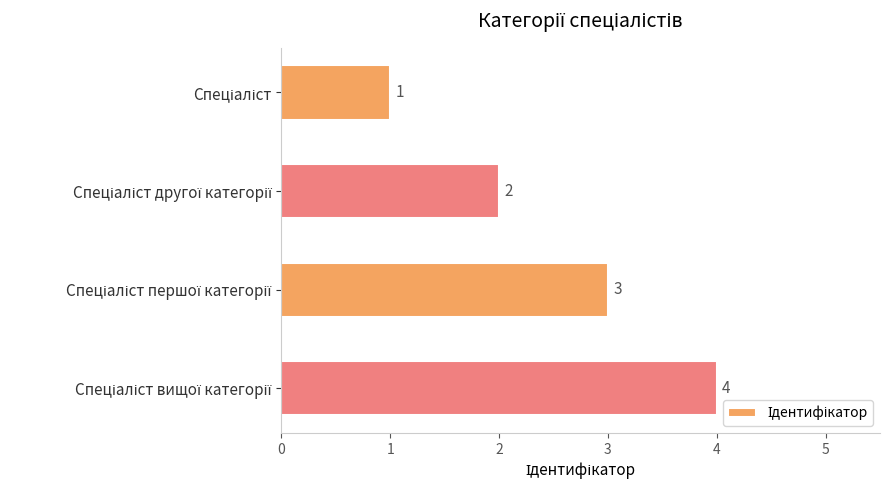

What is the greatest value displayed?

4